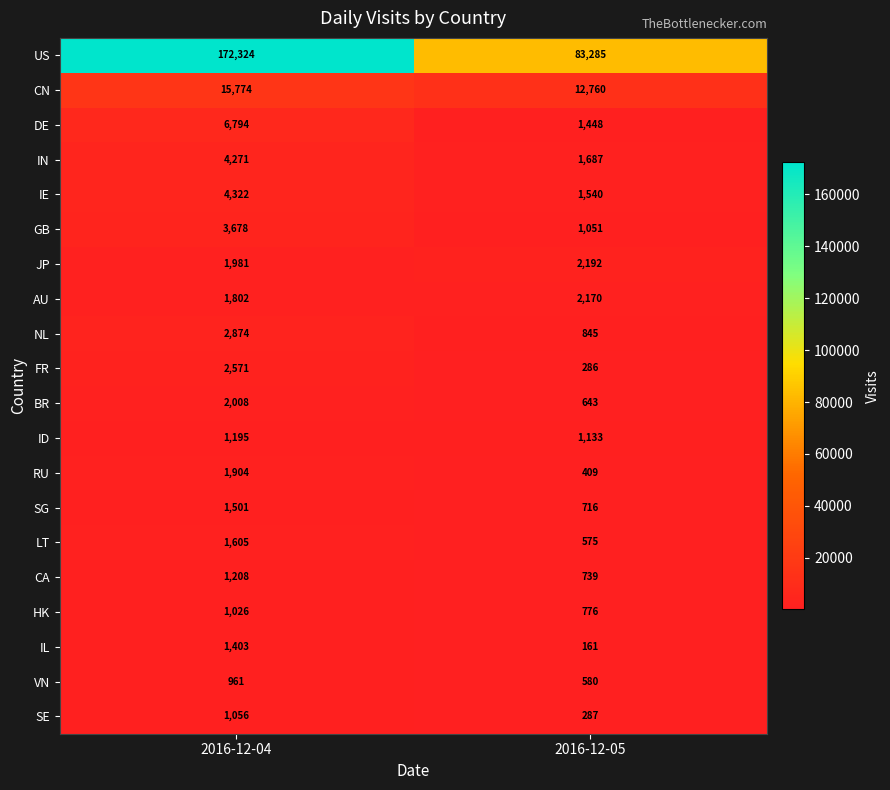

What is the total value across all series at 2016-12-04?

230258